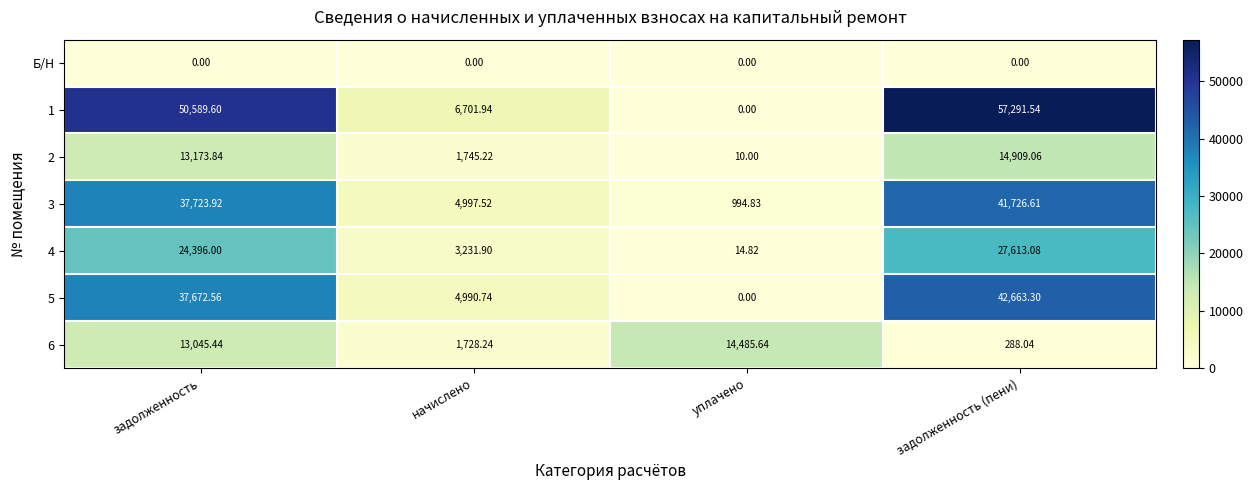

Is the value of 5 at уплачено greater than the value of 4 at уплачено?

No